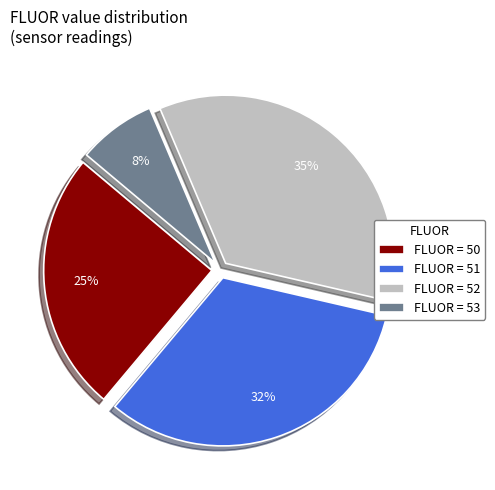

Between FLUOR = 53 and FLUOR = 52, which is larger?

FLUOR = 52